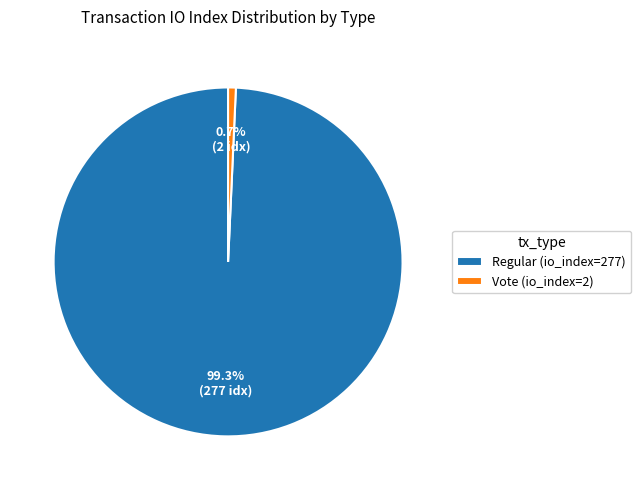

The Regular (io_index=277) slice represents 87% of the pie. True or false?

False